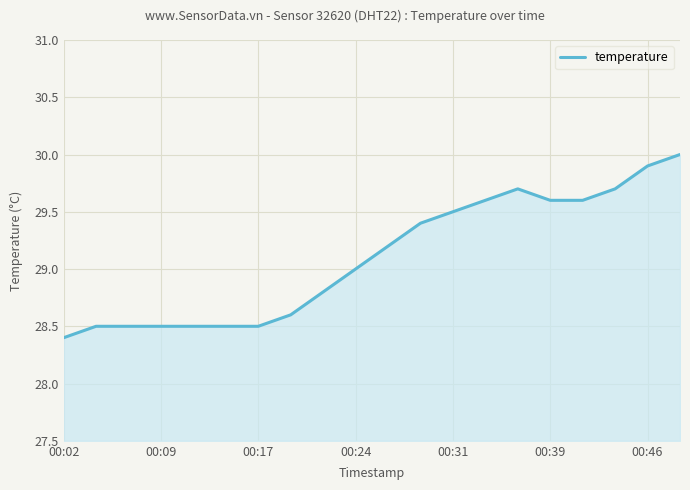

What is the greatest value displayed?

30.0